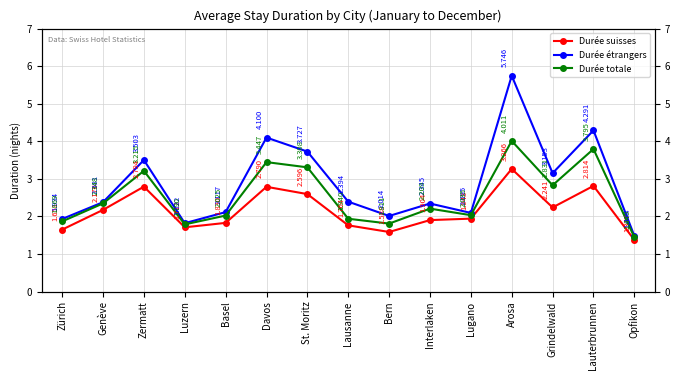

True or false: Durée étrangers and Durée suisses intersect in this chart.

False